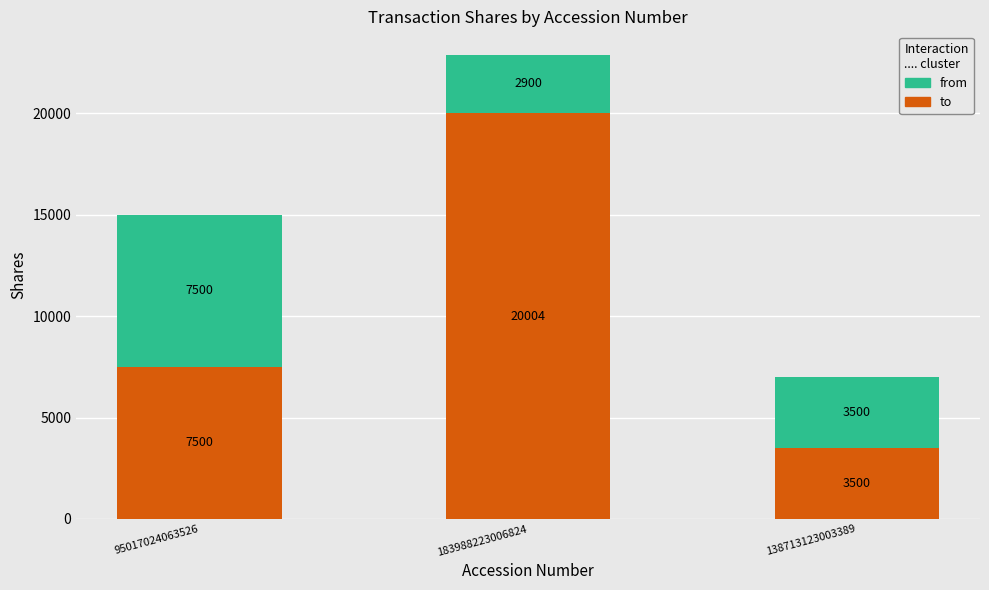

What is the highest value of the to series?

20004